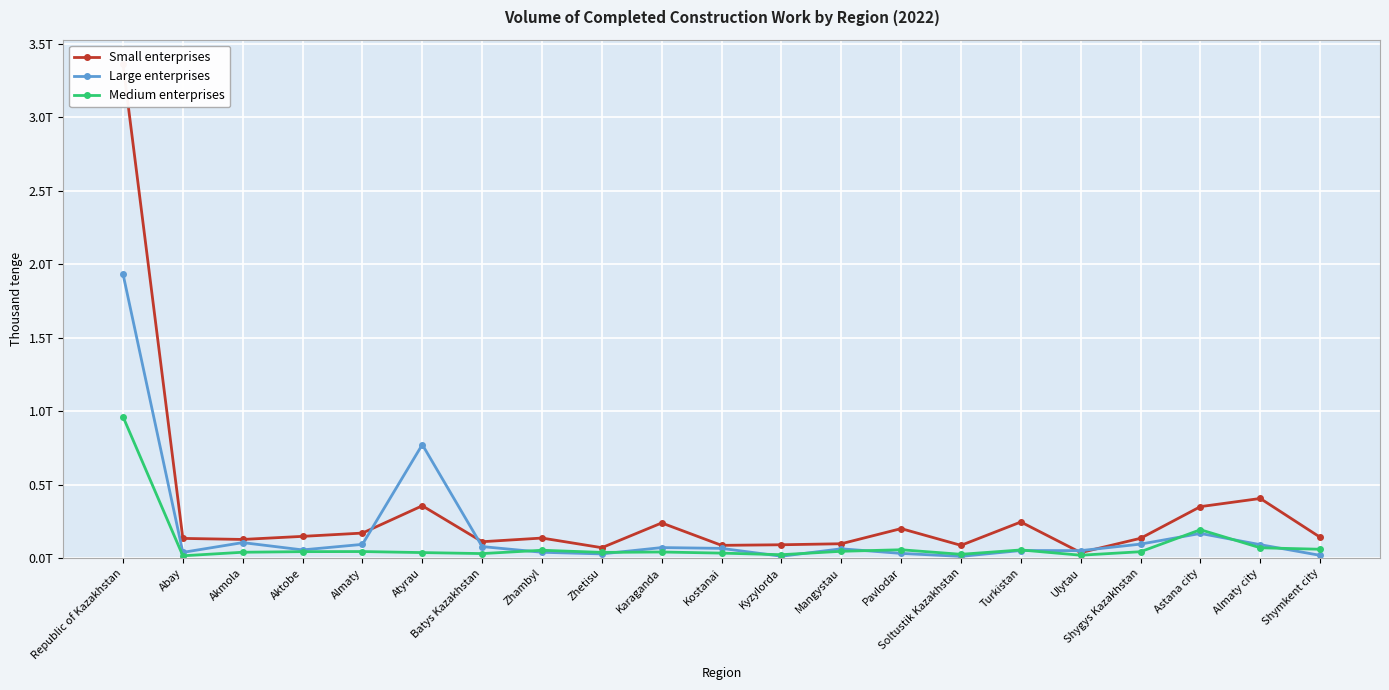

What is the total value across all series at Akmola?

270513363